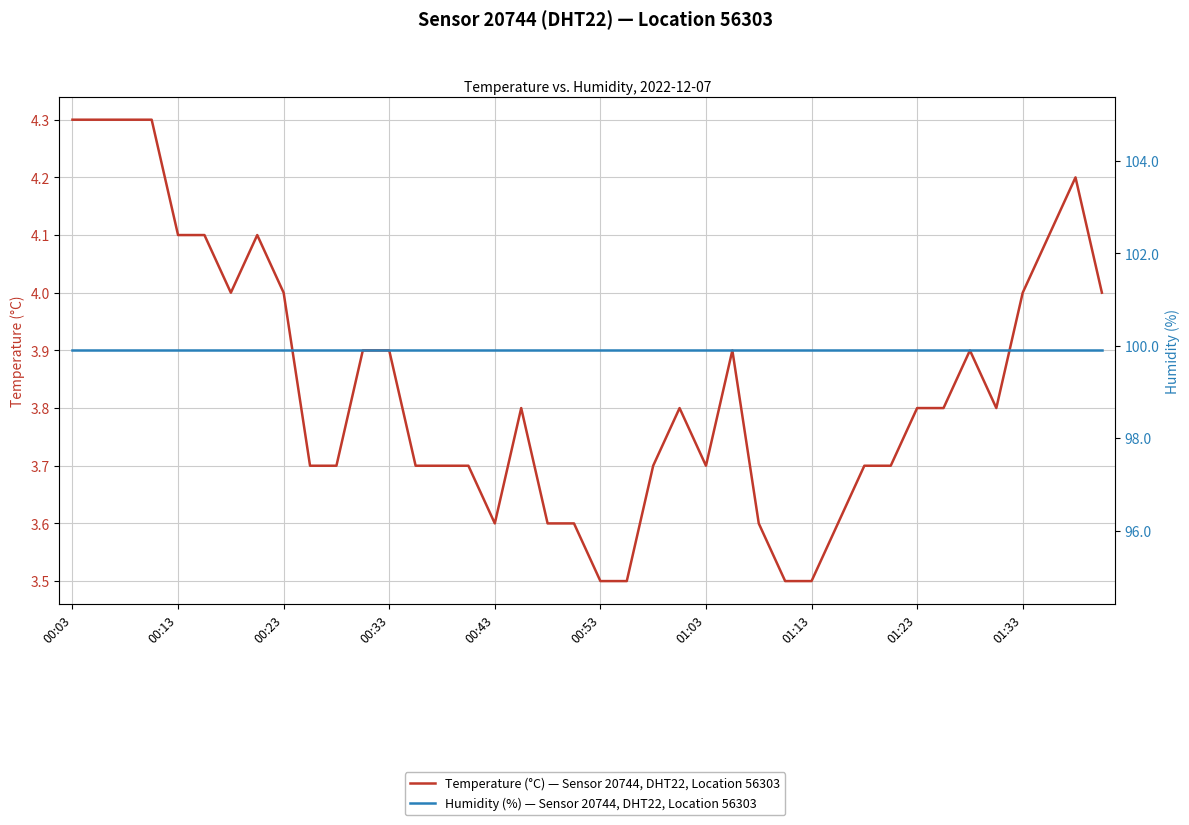

True or false: Temperature (°C) — Sensor 20744, DHT22, Location 56303 and Humidity (%) — Sensor 20744, DHT22, Location 56303 cross at least once.

False